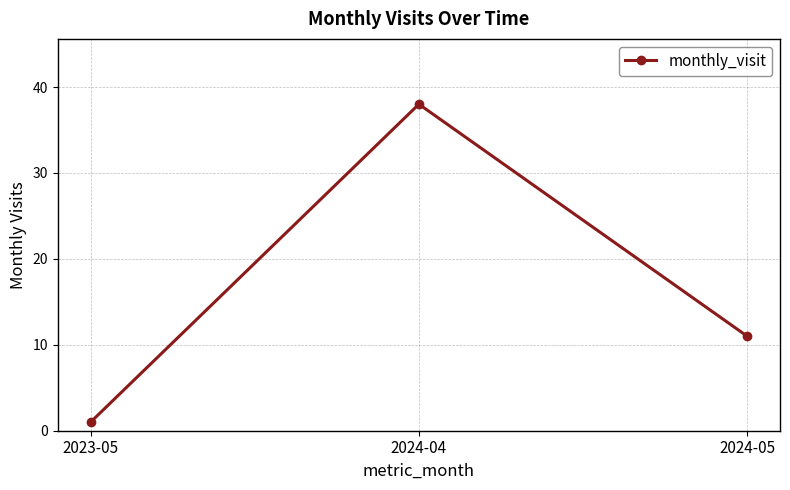

How many categories are shown in the chart?

3